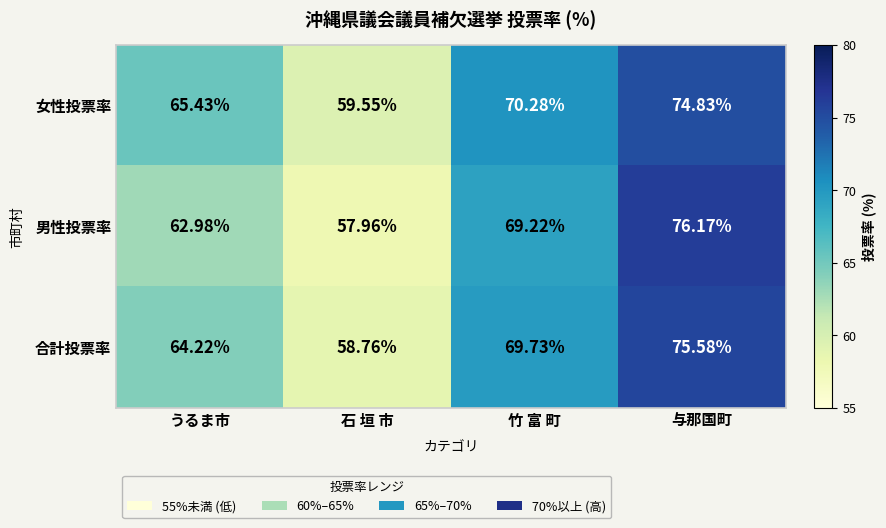

At which category is the sum across all series the highest?

与那国町